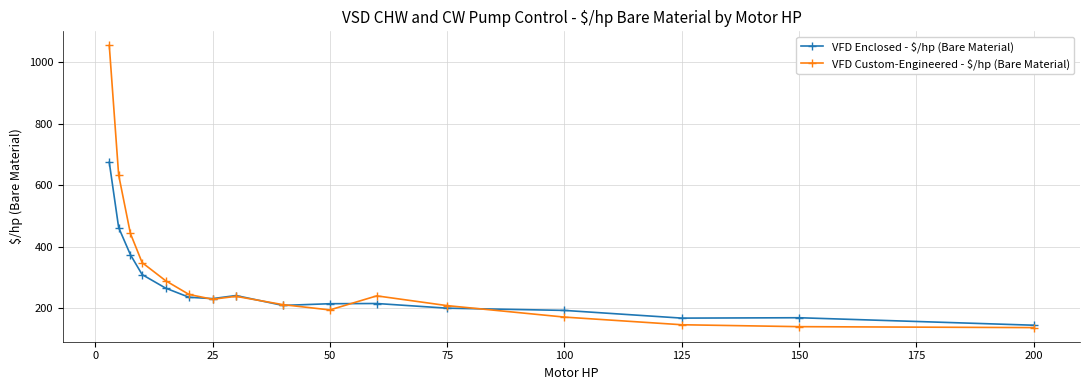

What is the greatest value displayed?

1055.3